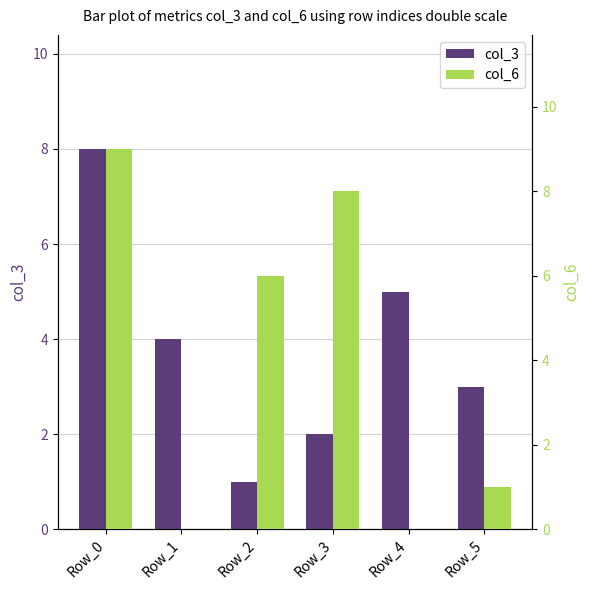

What is the sum of the col_3 values at Row_5 and Row_1?

7